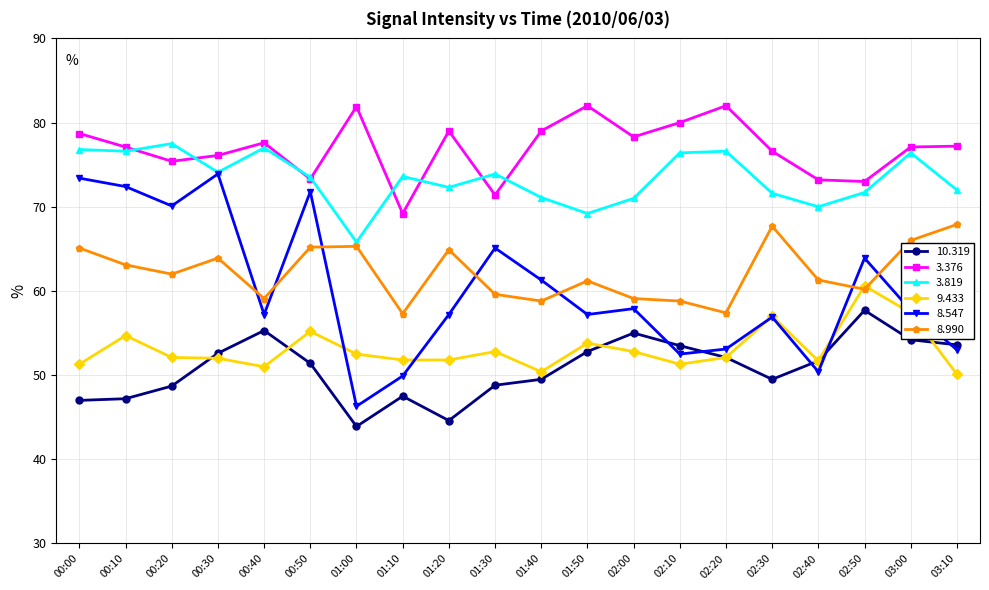

Rank the series by their maximum value, from lowest to highest.

10.319, 9.433, 8.990, 8.547, 3.819, 3.376